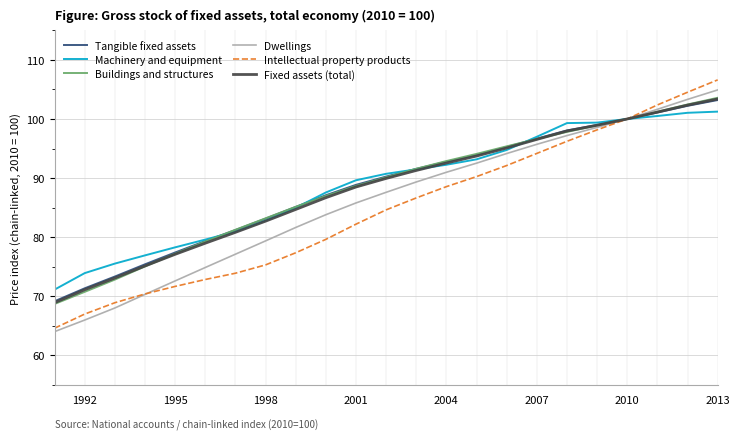

How many values in the Machinery and equipment series exceed 90?

12